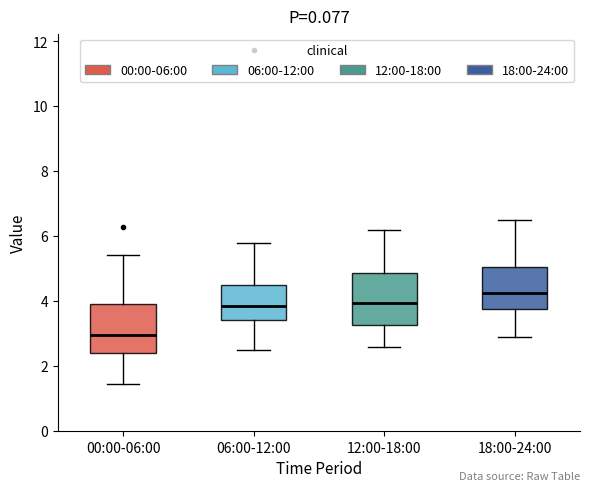

Which box has the highest median line?

18:00-24:00